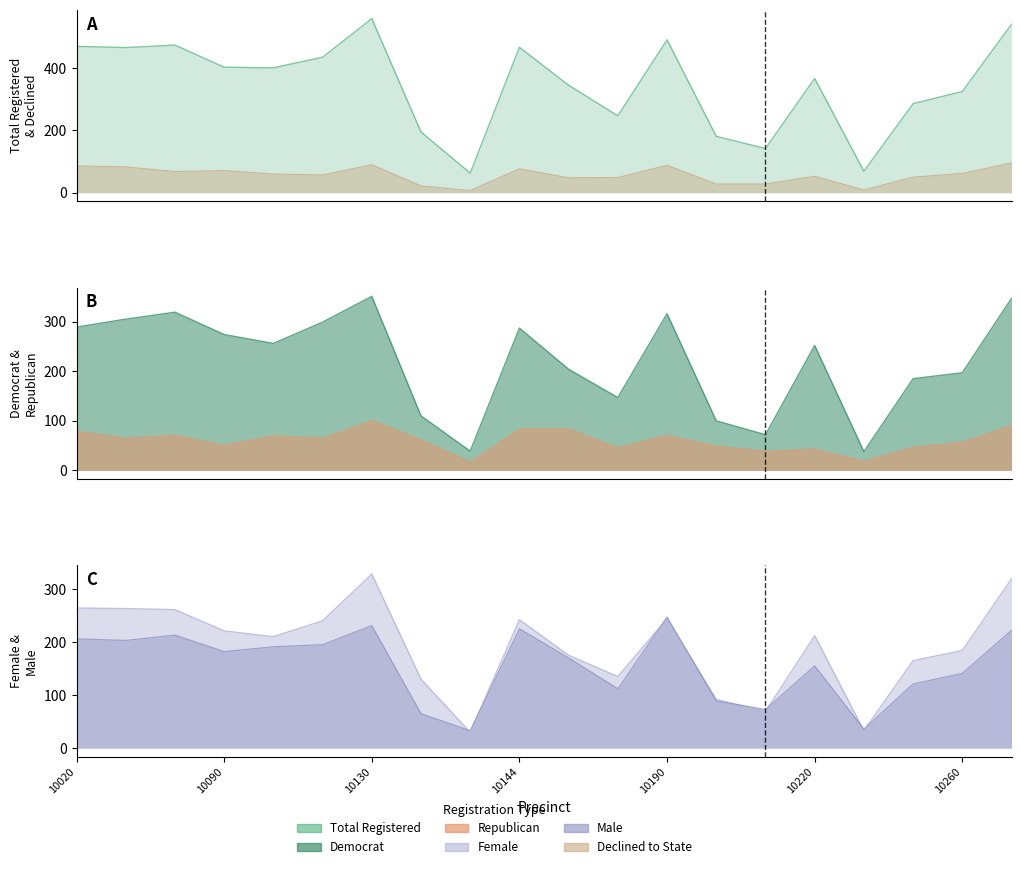

Reading left to right, what are all the values shown in this chart?

totreg_r: 470	466	474	403	401	435	559	195	63	467	345	247	491	181	142	367	69	286	325	541
dem: 289	305	319	274	256	299	351	110	39	287	204	147	316	100	72	252	38	185	197	347
rep: 79	65	71	51	70	65	101	62	17	84	84	46	71	49	39	43	19	47	57	91
female: 264	263	261	221	210	240	328	130	30	242	175	135	244	92	69	212	33	165	184	319
male: 206	203	213	182	191	195	231	65	33	225	170	112	247	89	73	155	36	121	141	222
dcl: 86	83	68	71	60	57	90	22	7	77	48	49	88	28	28	53	9	50	62	96